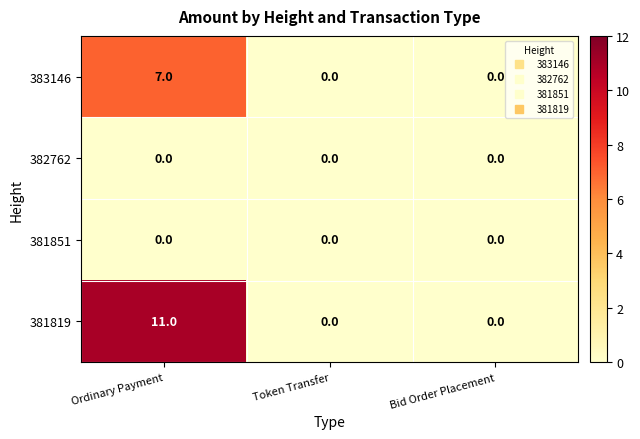

The 383146 series shows -3 at Token Transfer. True or false?

False